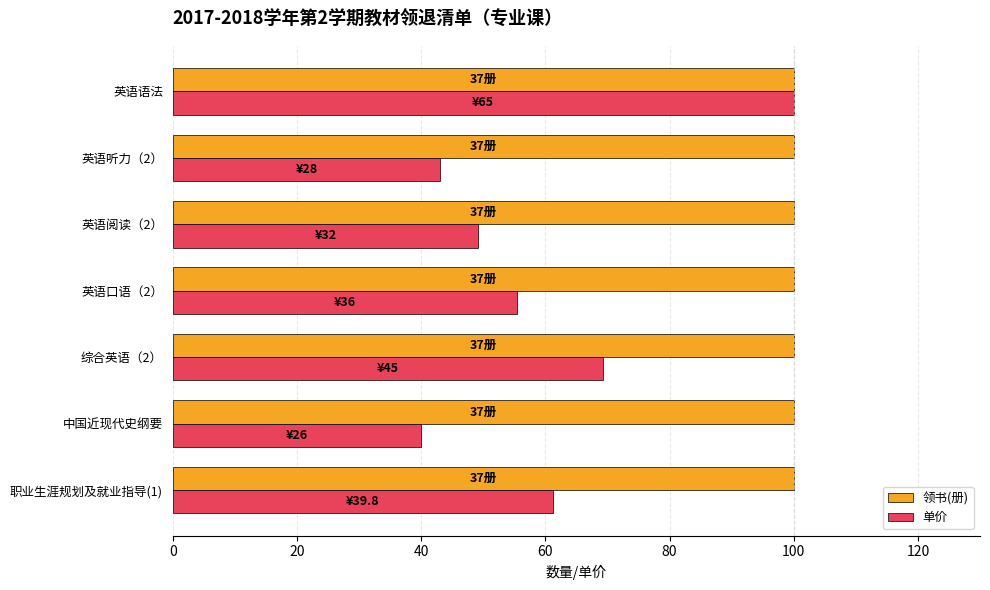

Is the value of 单价 at 英语阅读（2） greater than the value of 领书(册) at 英语口语（2）?

No